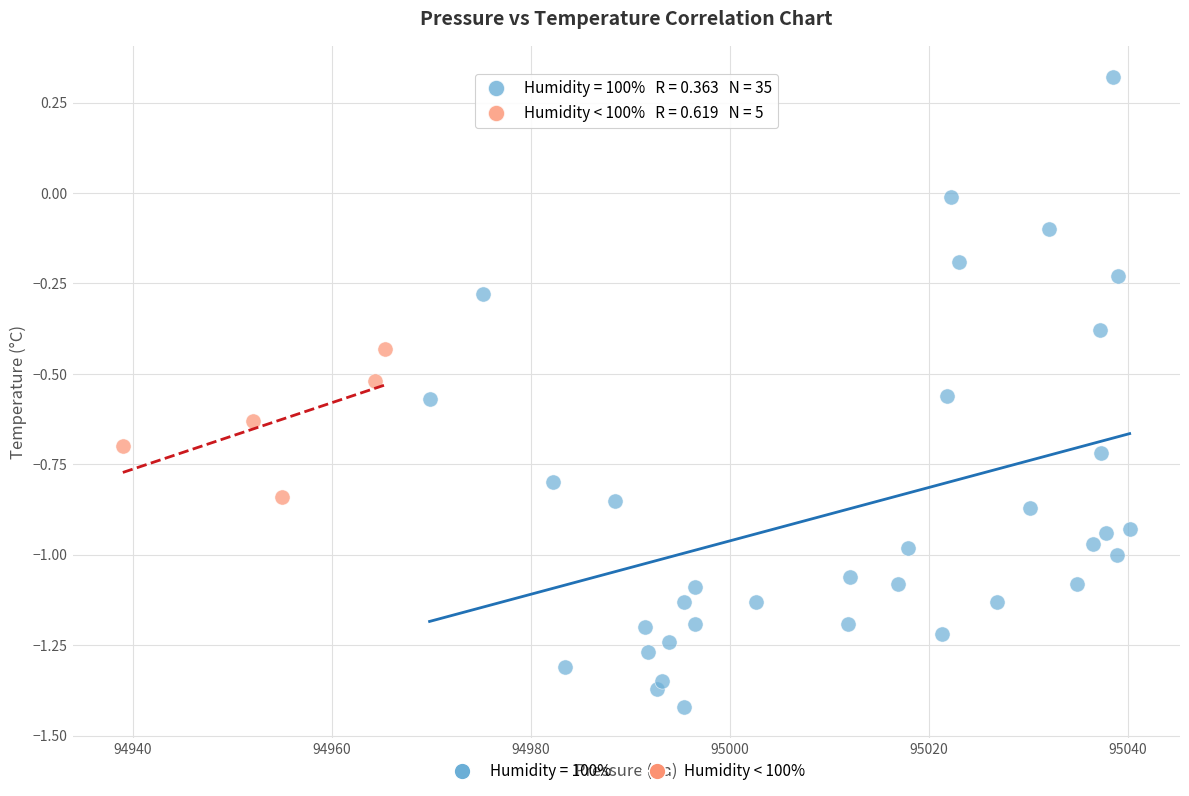

Which series contains the lowest Y value?

Humidity = 100%